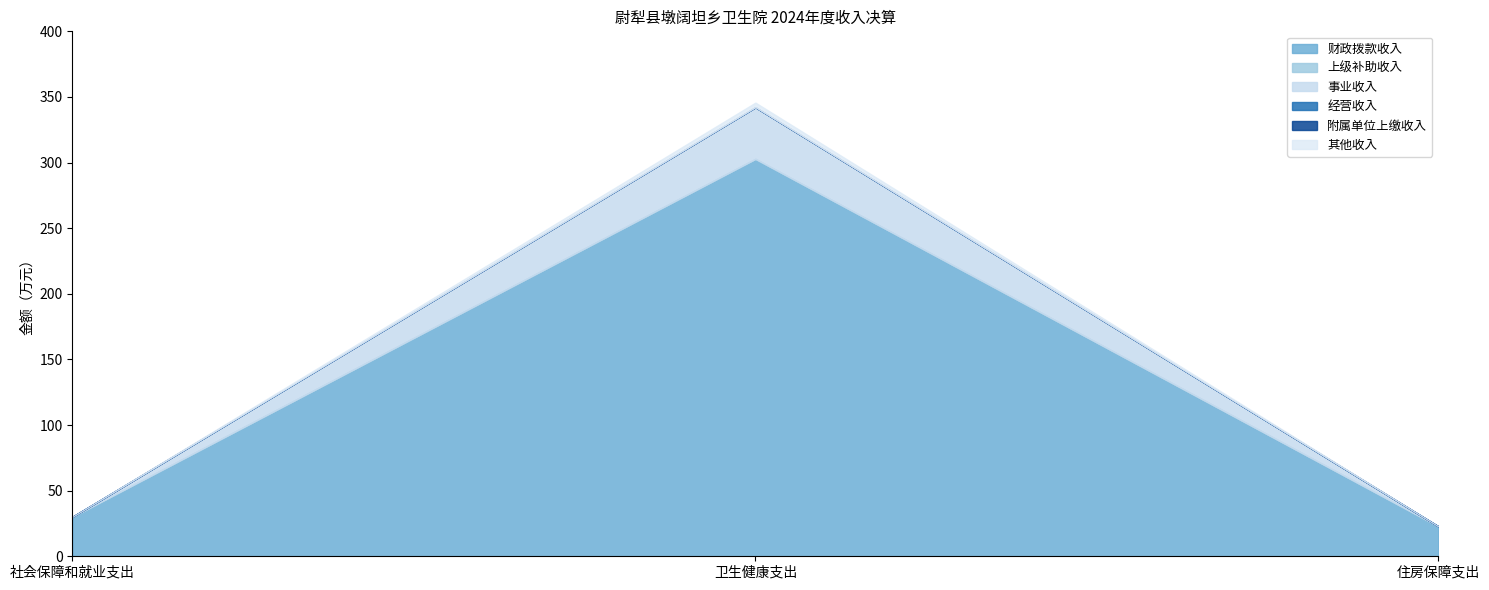

At which category is the sum across all series the highest?

卫生健康支出